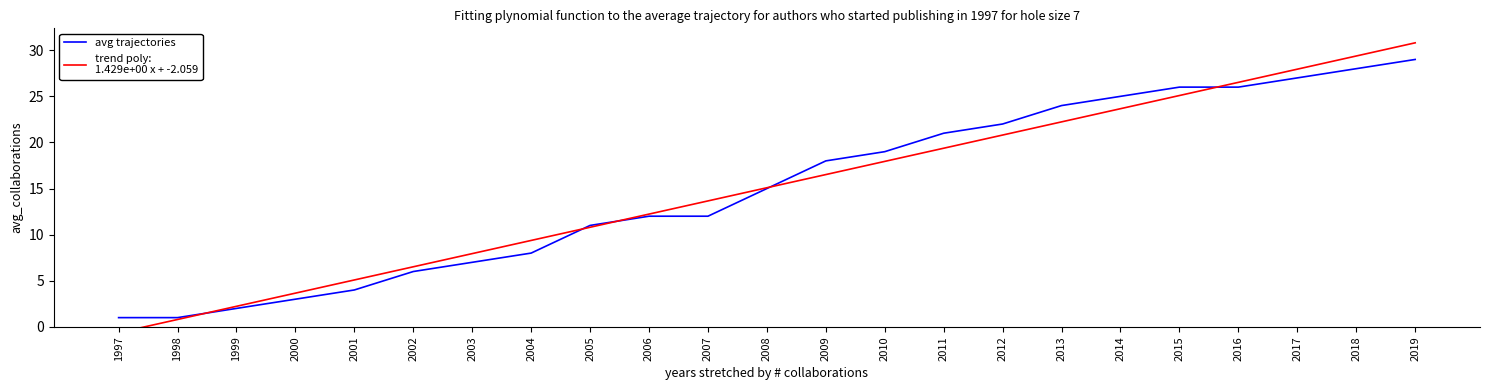

The value at 2003 is 7. True or false?

True